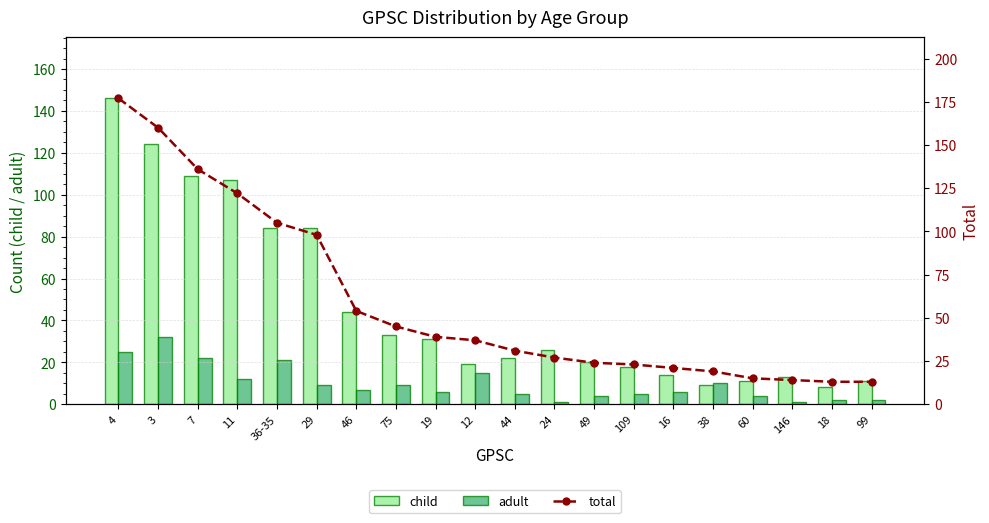

At which label does child first exceed 26?

4